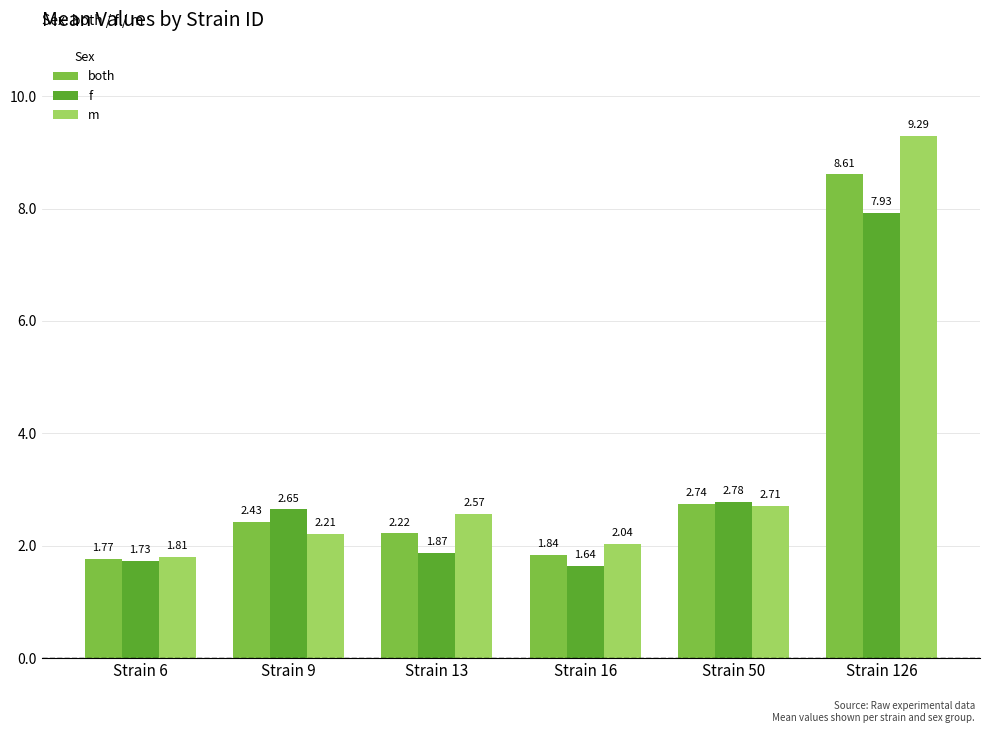

At which category is the sum across all series the highest?

Strain 126